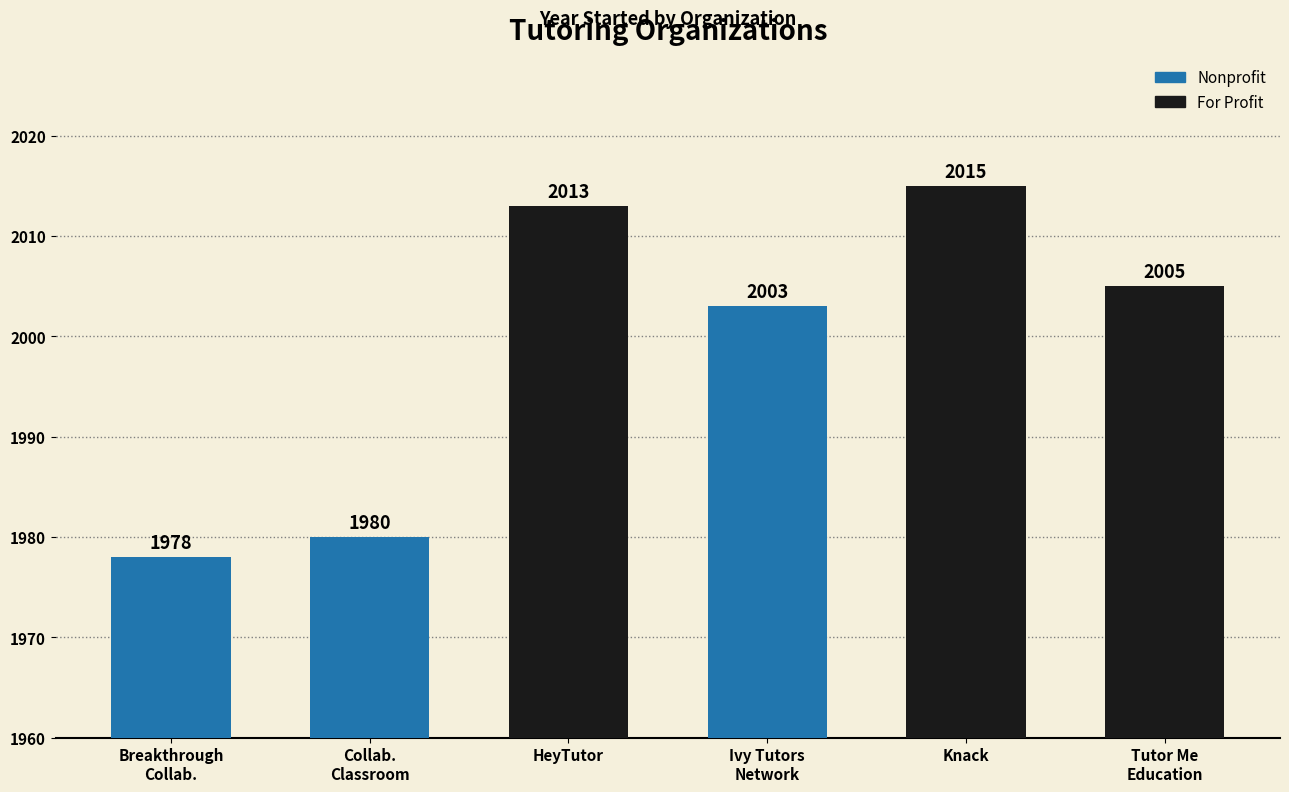

How many data points does each series have?

6